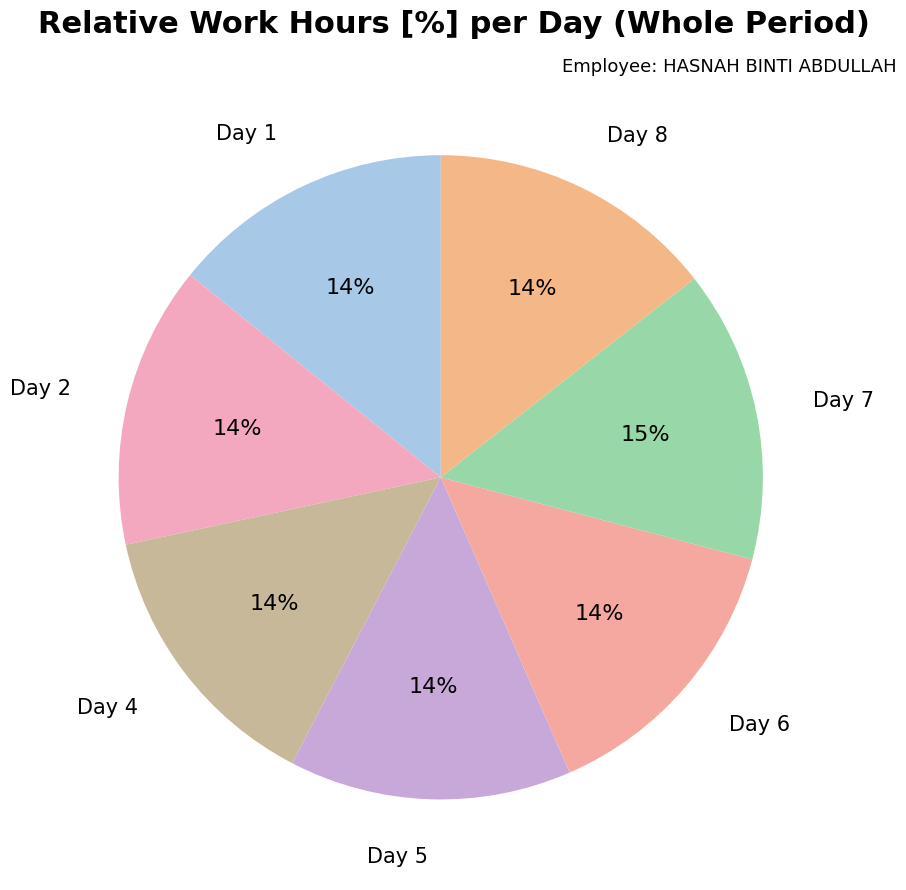

Count the number of slices in the pie.

7